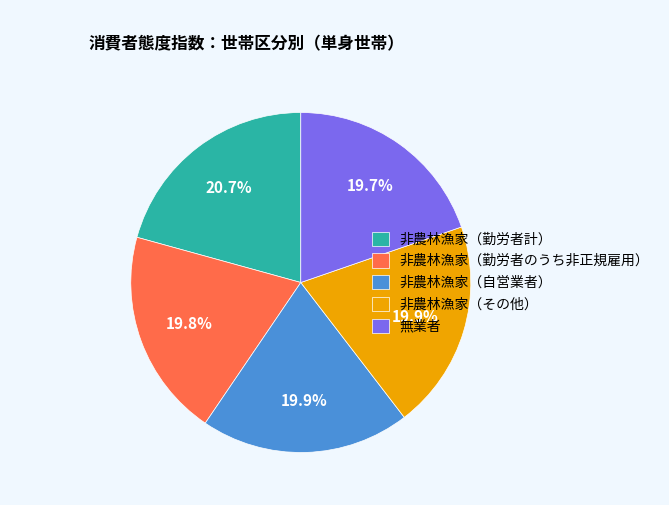

Is there any slice that represents more than half of the pie?

No